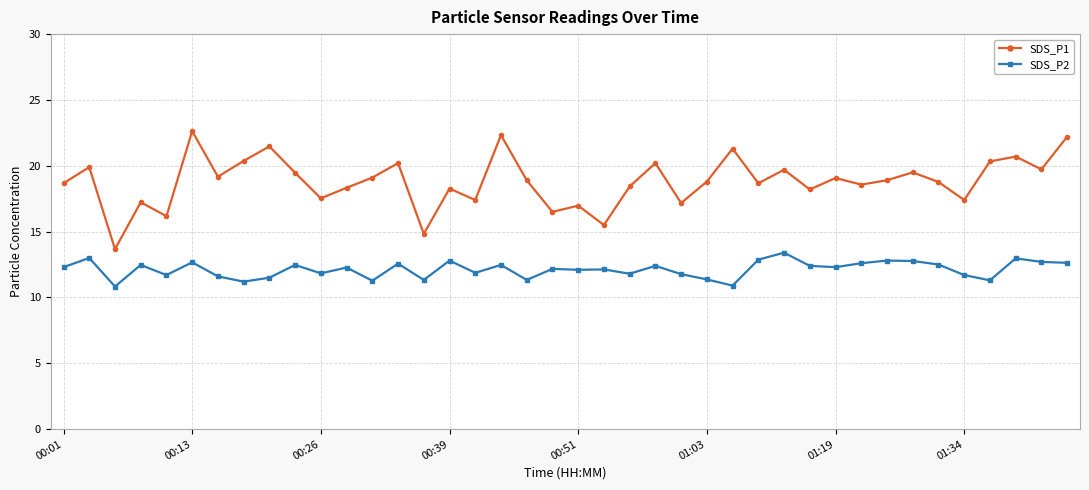

Which series has the largest total across all categories?

SDS_P1